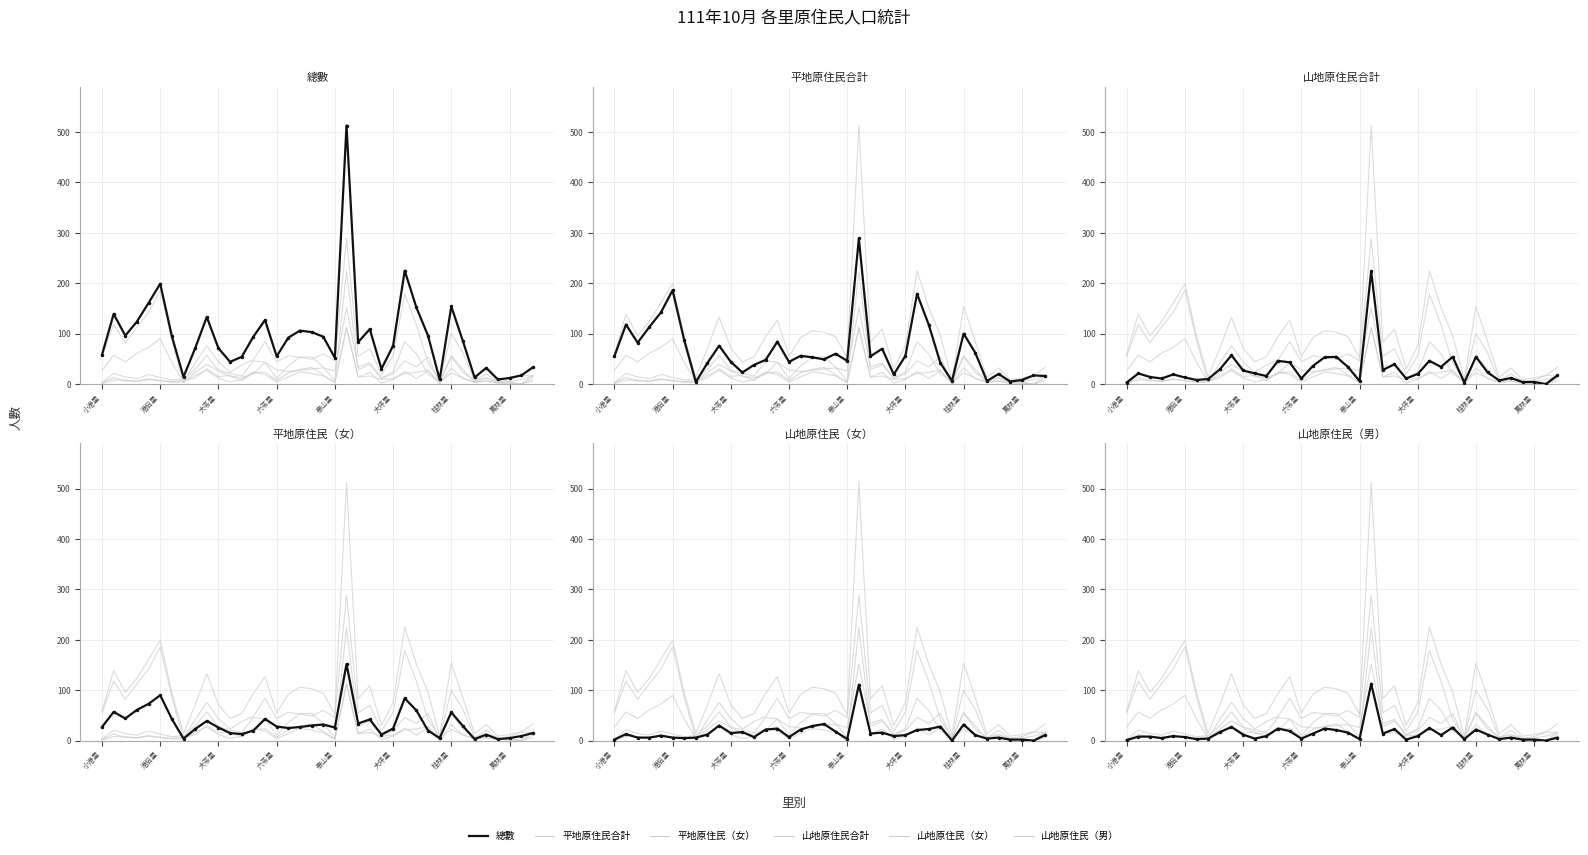

What are all the series names shown in the legend?

平地原住民合計, 平地原住民（女）, 山地原住民合計, 山地原住民（女）, 山地原住民（男）, 總數